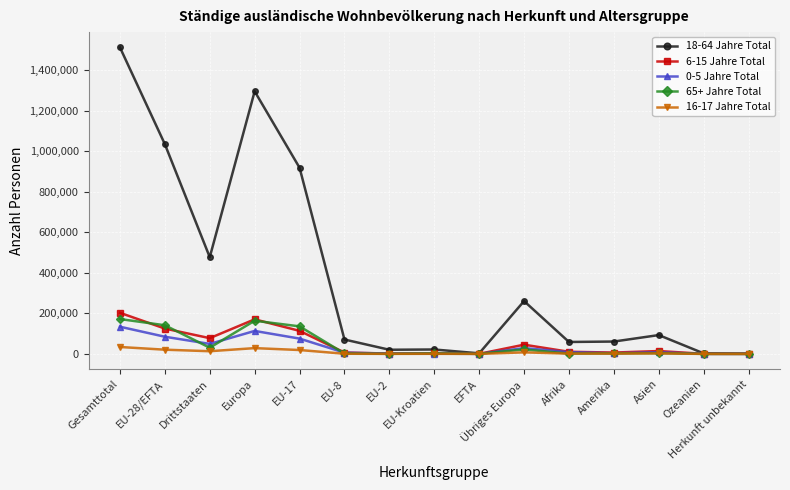

The 16-17 Jahre Total series shows 2436 at Asien. True or false?

True